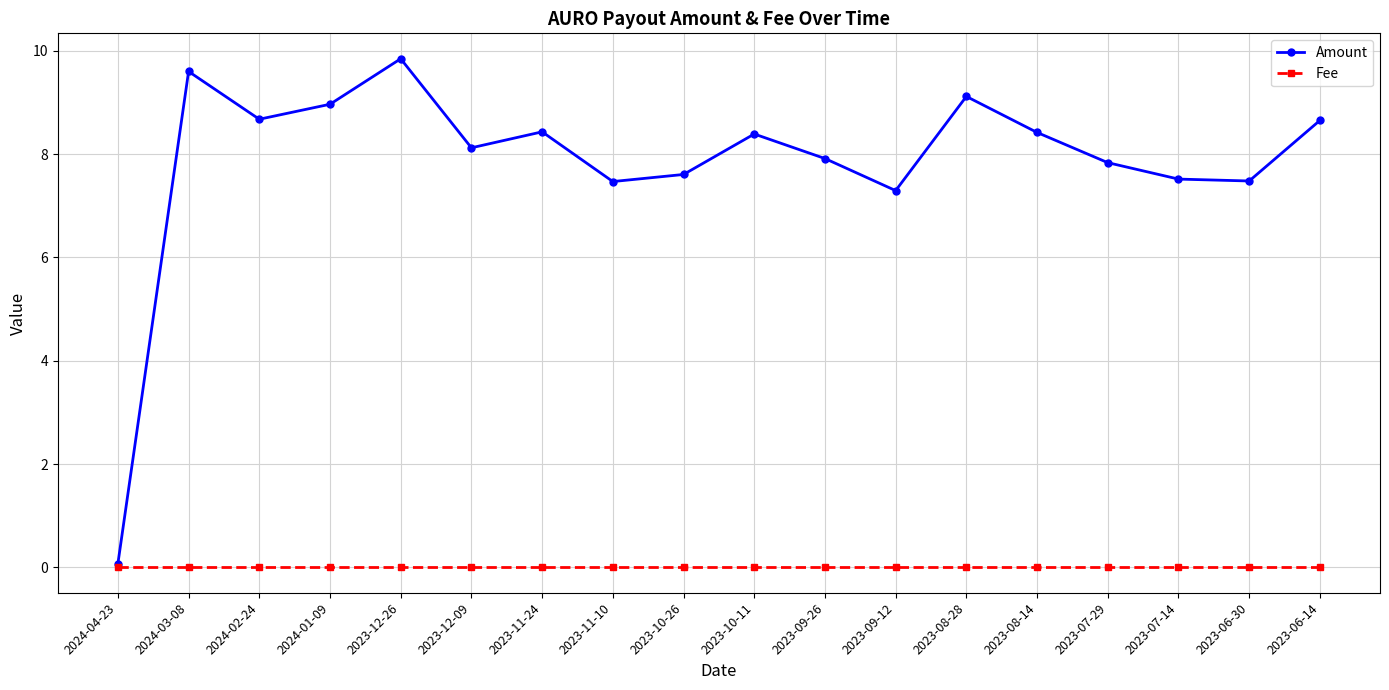

Where is the first local maximum for Amount?

2024-03-08